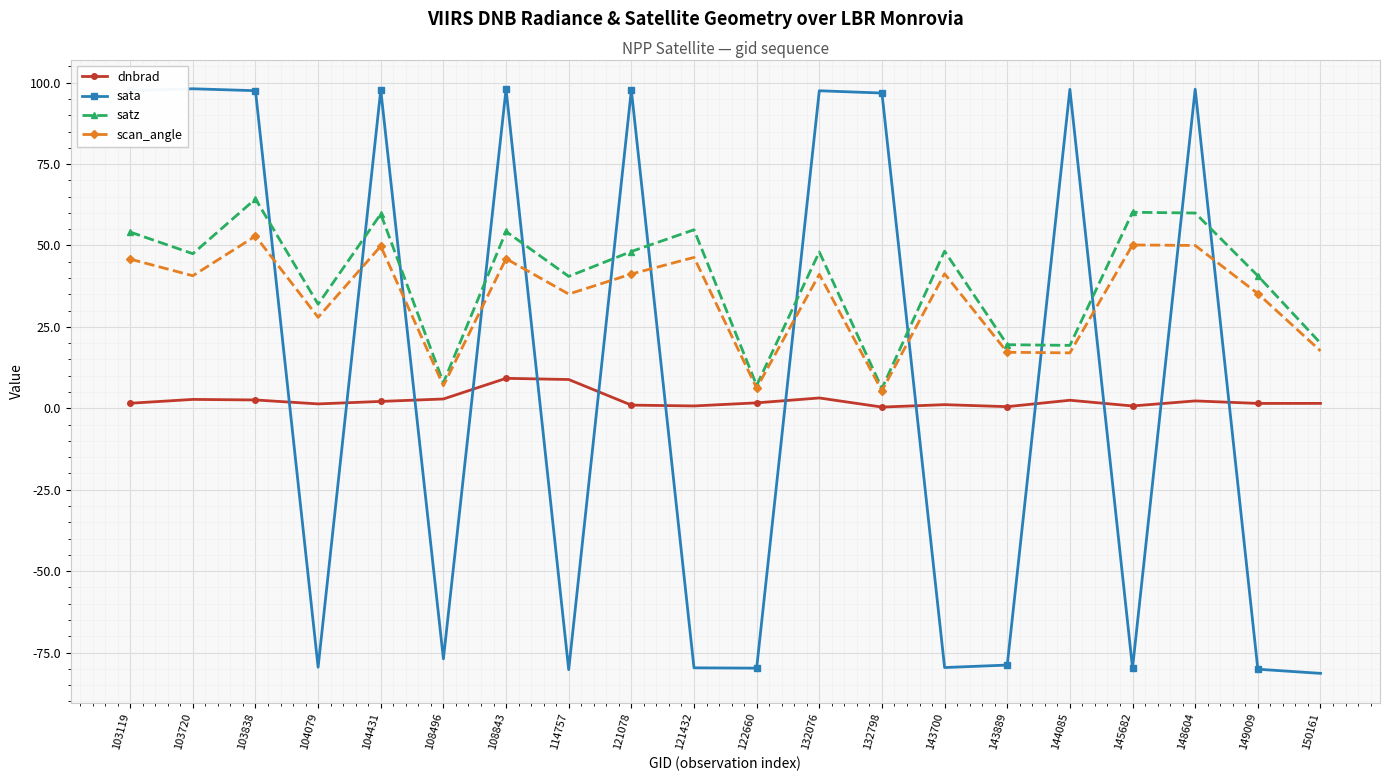

What are all the series names shown in the legend?

dnbrad, sata, satz, scan_angle